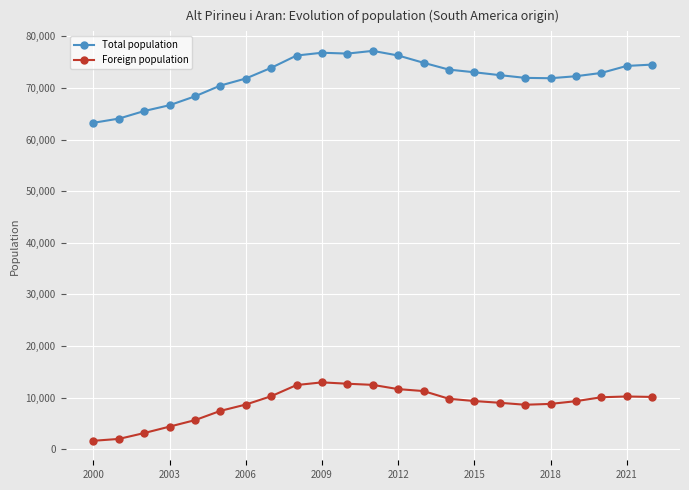

True or false: Total population has more than 0 points higher than both neighbors.

True